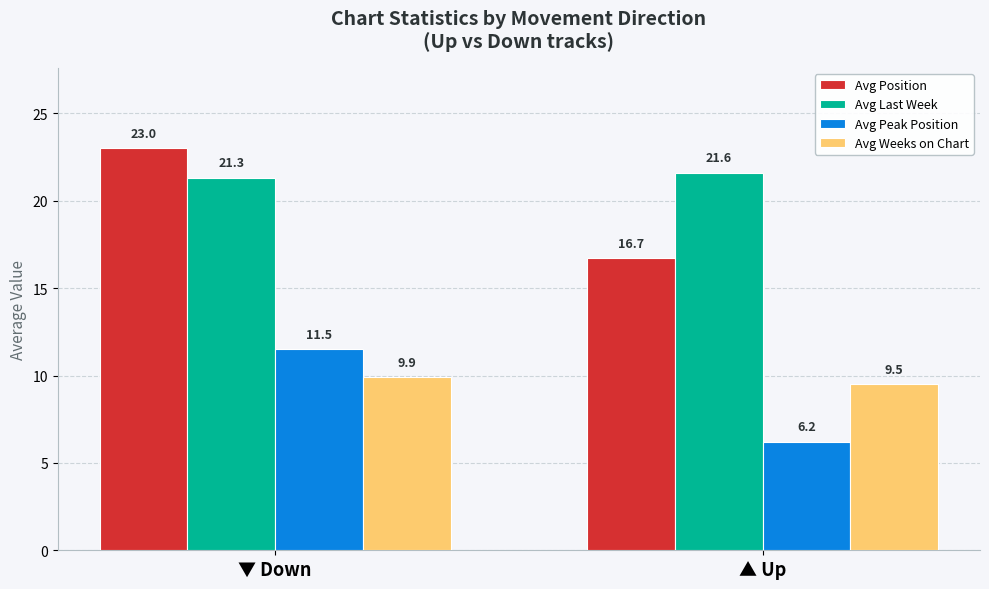

What is the spread (max minus min) of values at ▲ Up?

15.4